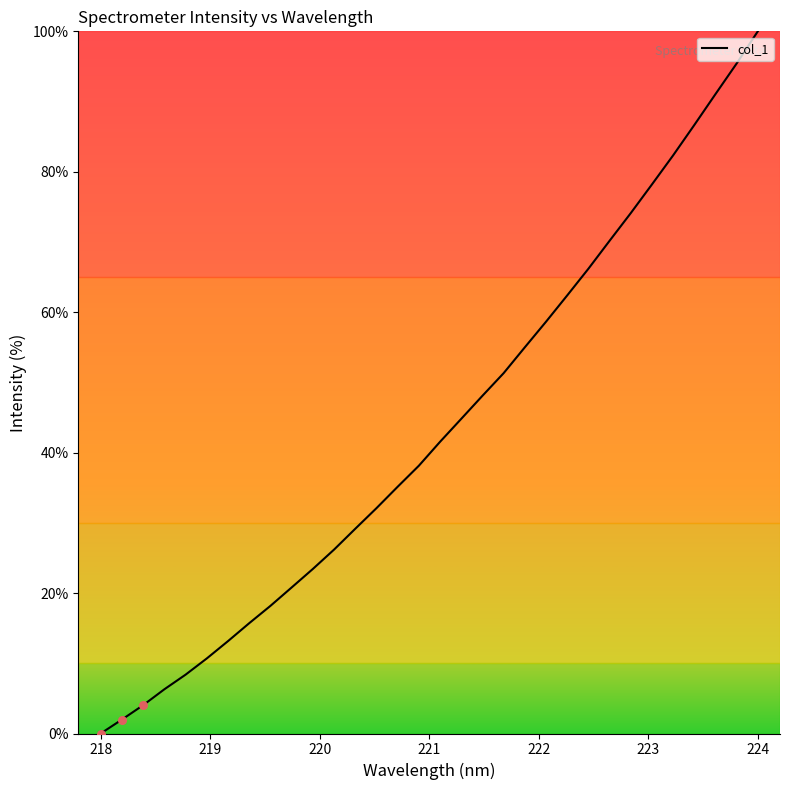

What is the greatest value displayed?

100.0